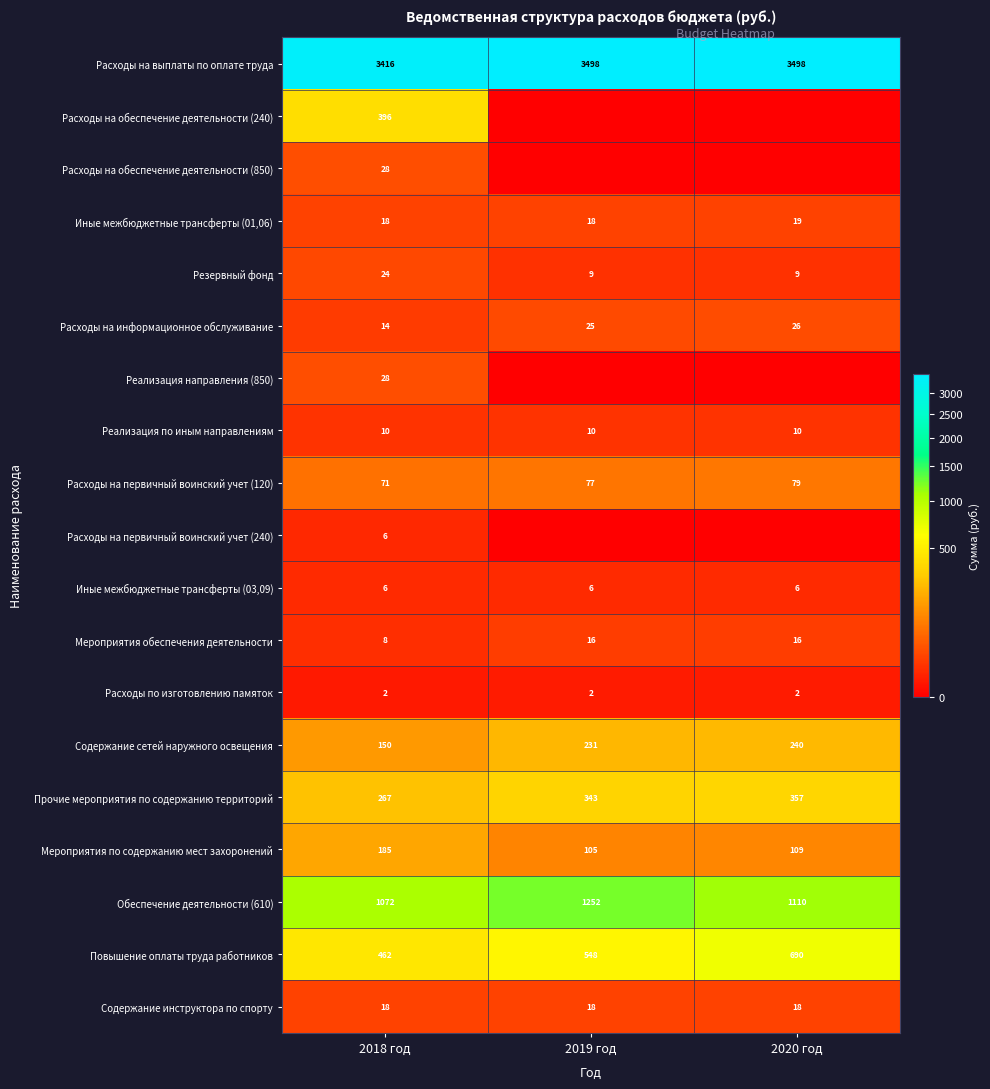

How many data points in Расходы на выплаты по оплате труда are above 3498?

2